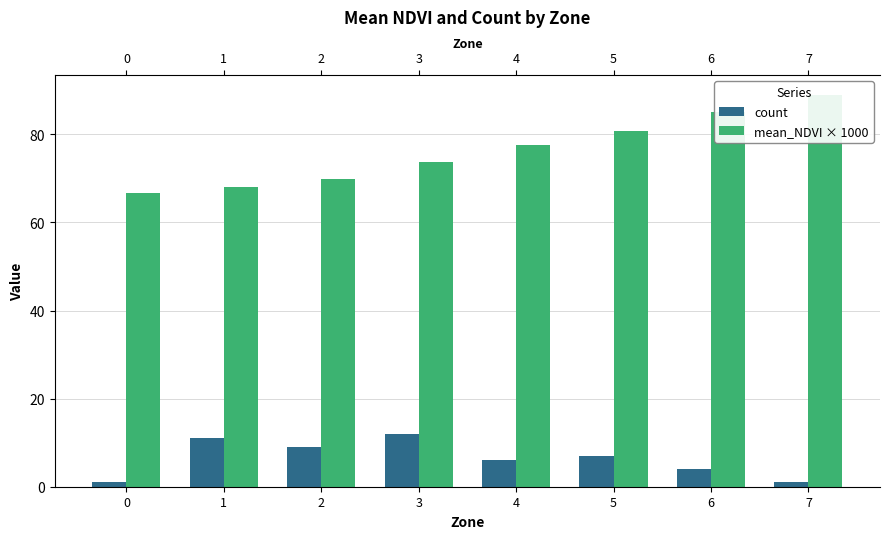

Which series has the largest range (max minus min)?

mean_NDVI × 1000